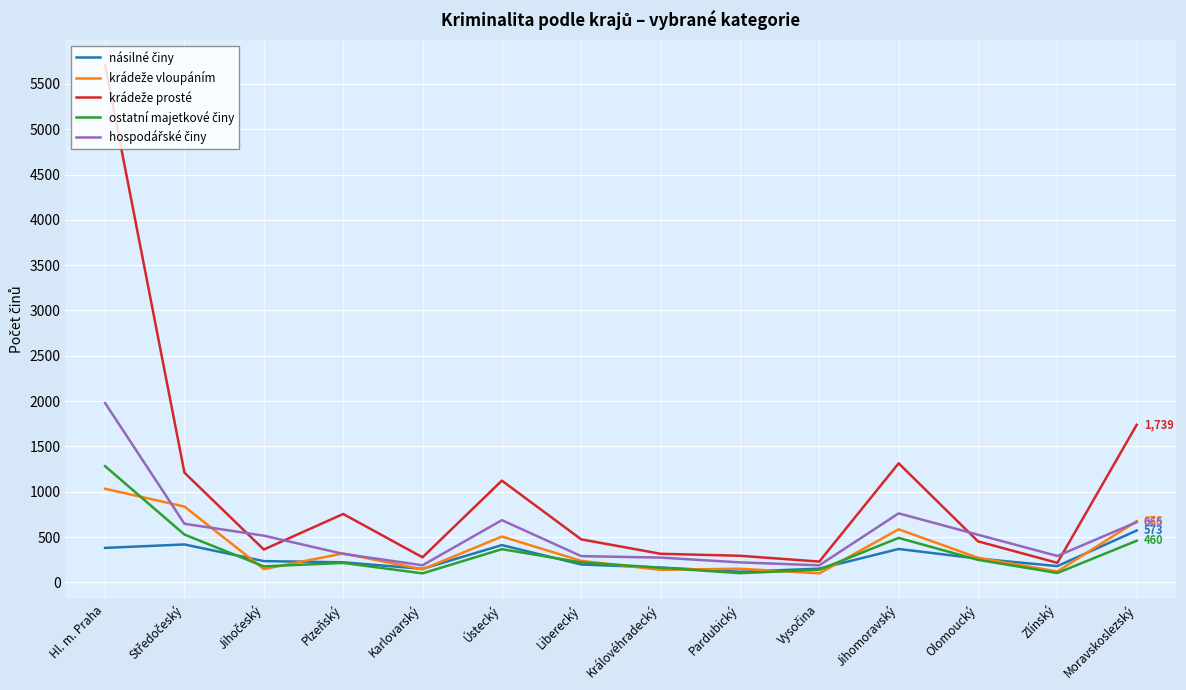

At how many categories does at least one series exceed 5528?

1